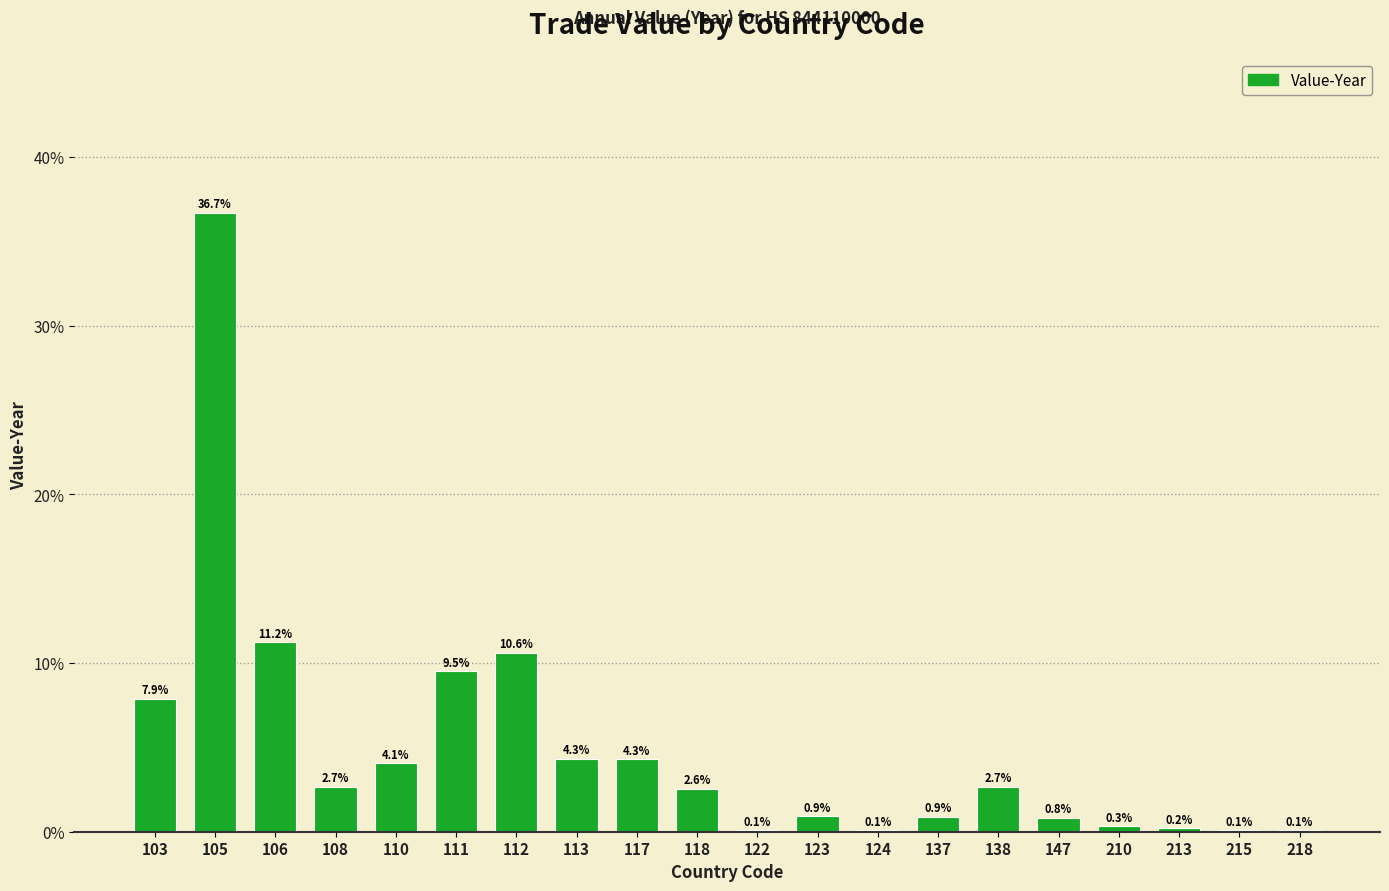

How many data points does each series have?

20